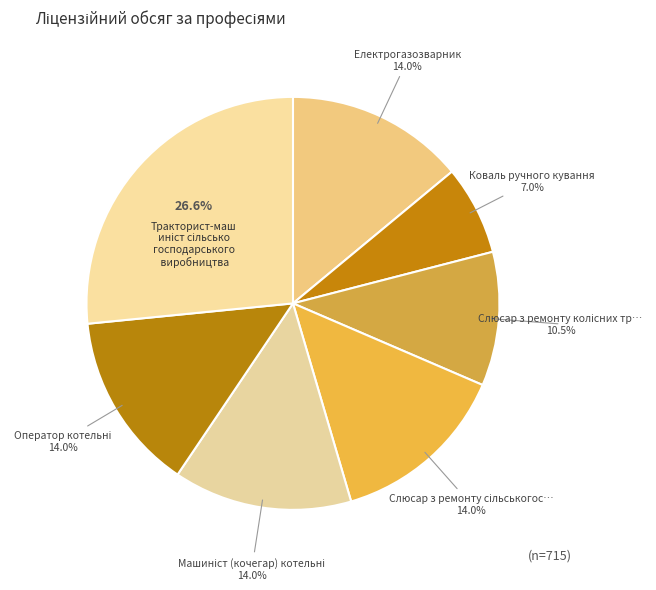

Which slice is the largest?

8331 Тракторист-машиніст сільськогосподарського виробництва